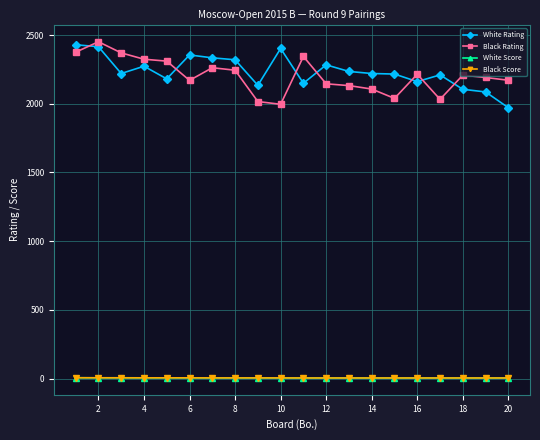

What is the value of the Black Rating point at the 7th from the left?

2262.0